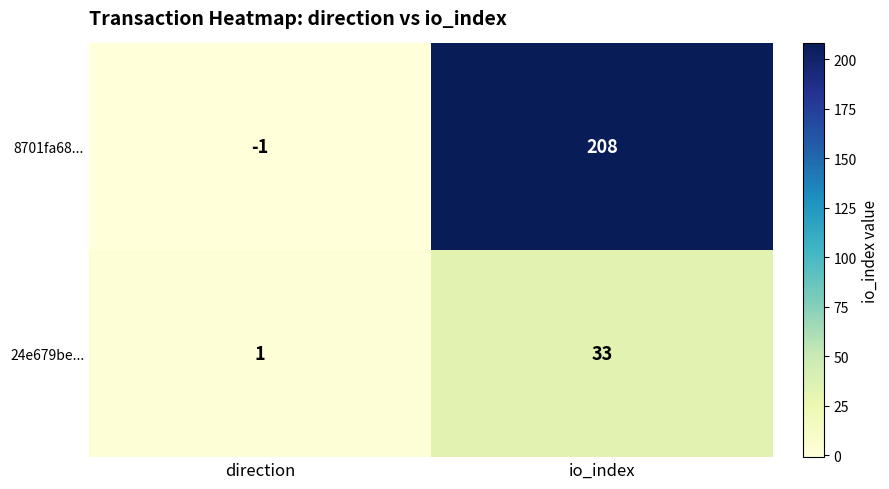

At which label does 24e679be... reach its peak?

io_index